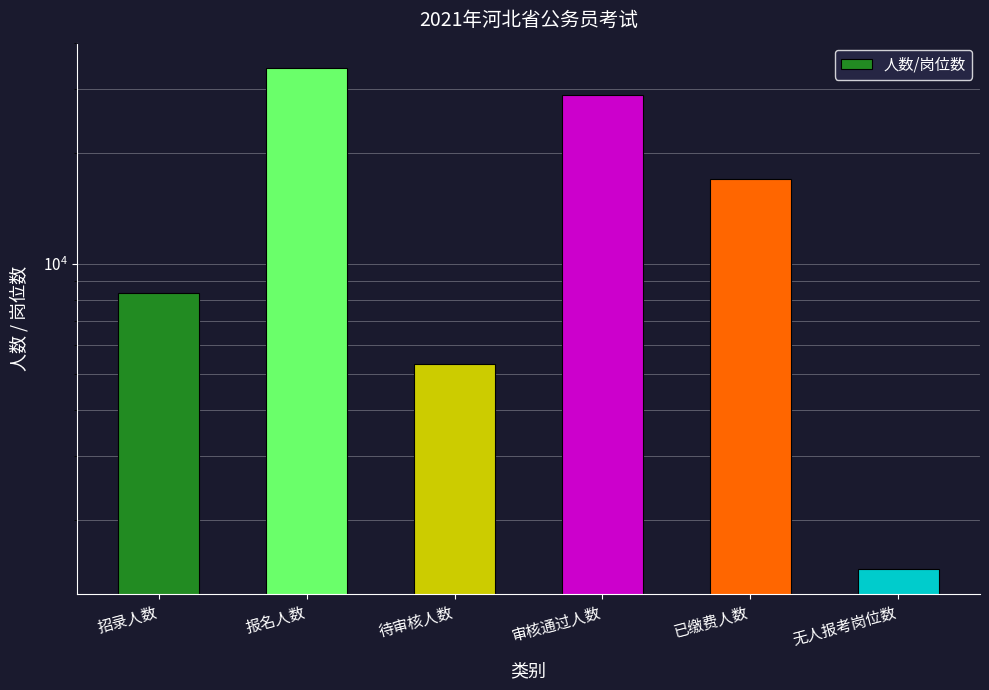

How many distinct data groups are displayed?

1